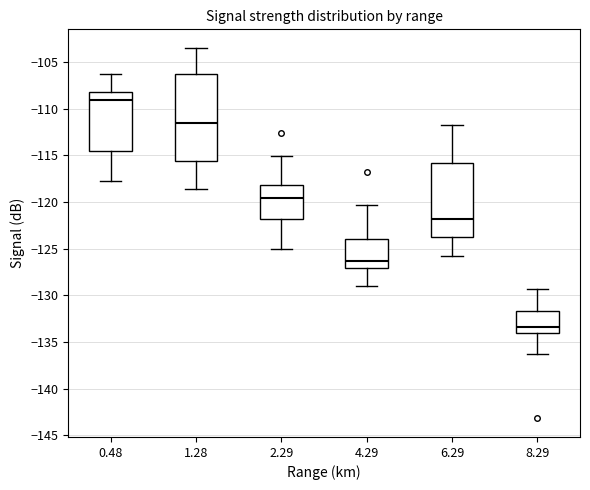

Which box's median line is the highest?

0.48